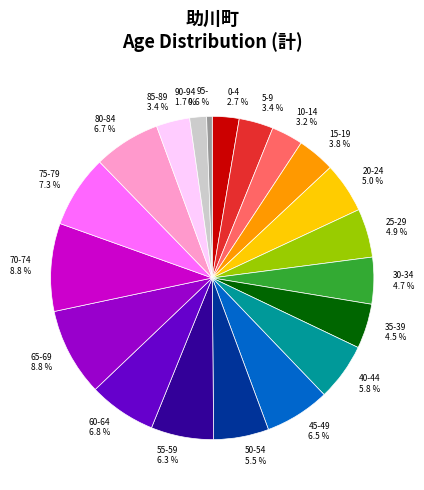

How many slices are in this pie chart?

20